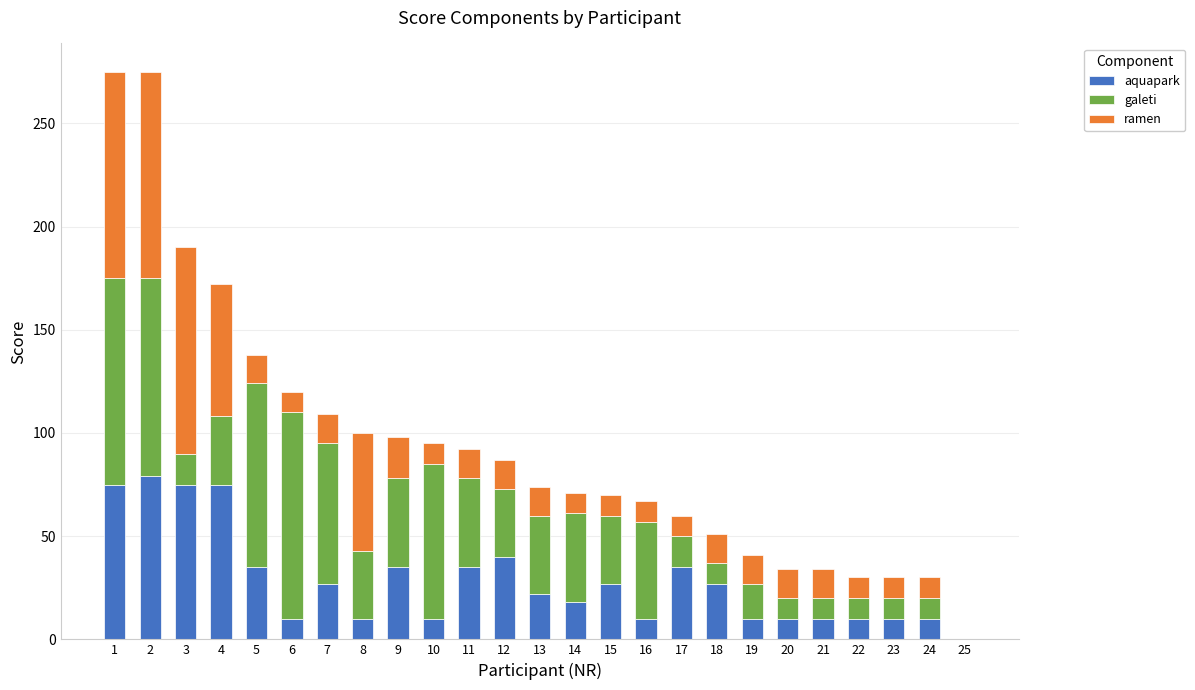

Does the chart contain stacked bars?

Yes